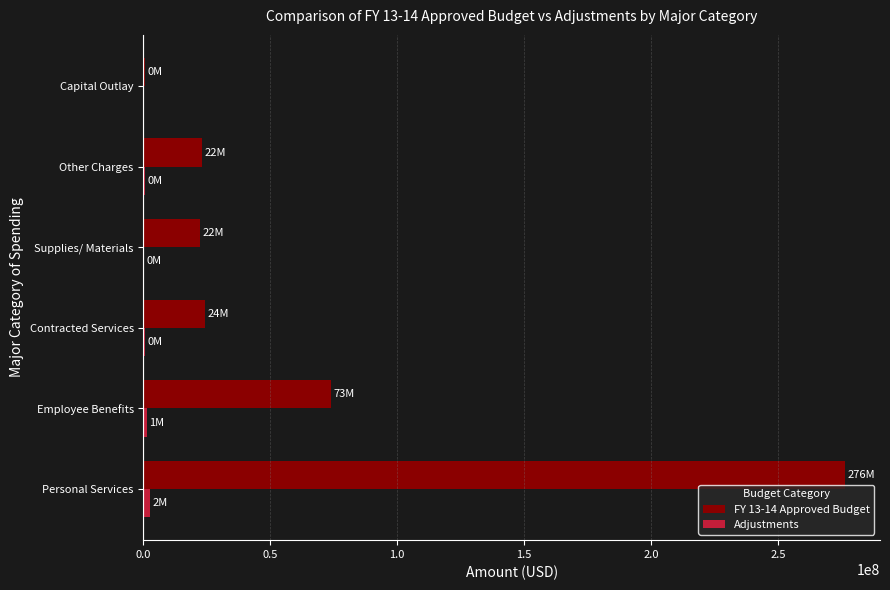

At which category is the sum across all series the highest?

Personal Services